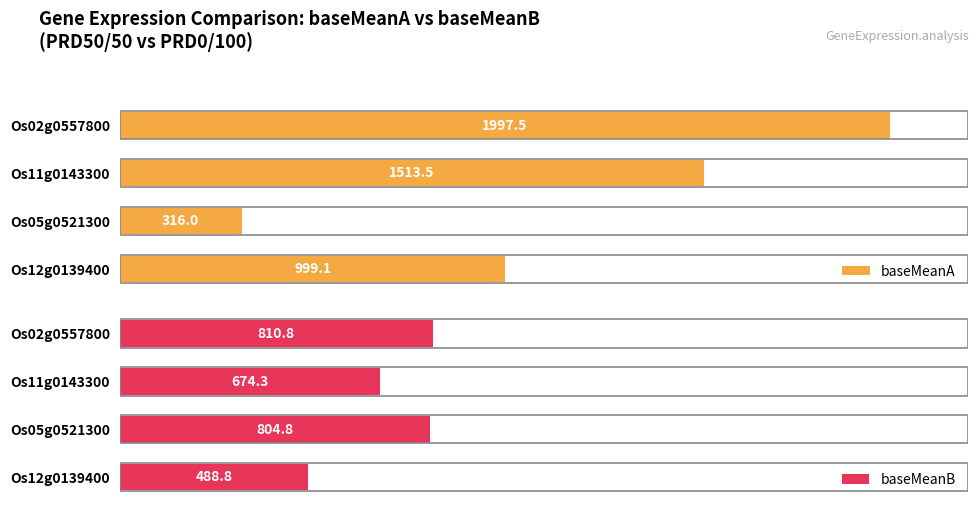

Reading left to right, list all the values displayed in this chart.

baseMeanA: 1997.5	1513.5	316.0	999.1
baseMeanB: 810.8	674.3	804.8	488.8